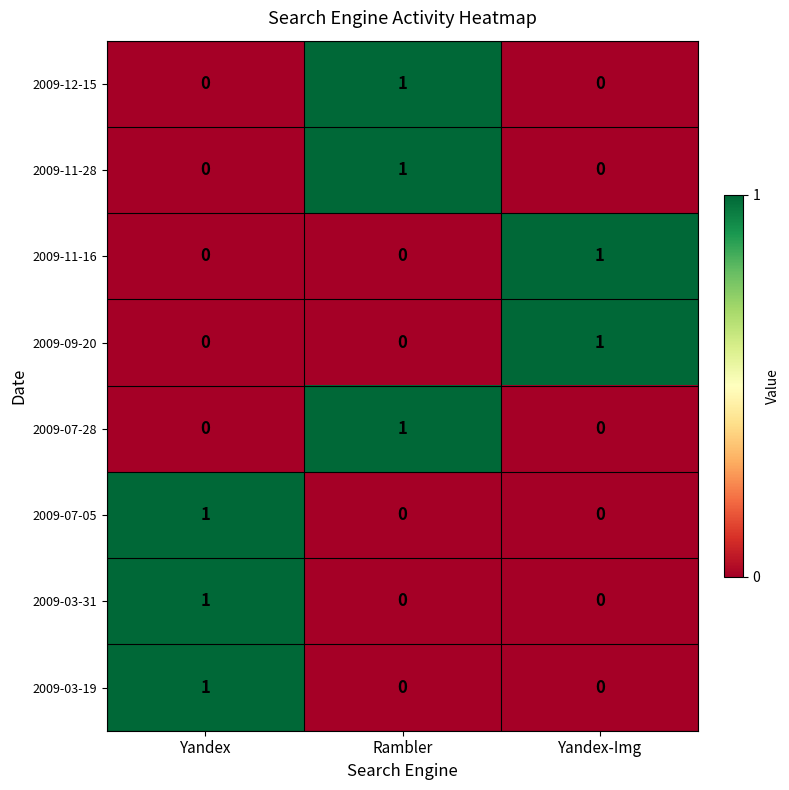

Reading left to right, list all the values displayed in this chart.

2009-12-15: Yandex=0	Rambler=1	Yandex-Img=0
2009-11-28: Yandex=0	Rambler=1	Yandex-Img=0
2009-11-16: Yandex=0	Rambler=0	Yandex-Img=1
2009-09-20: Yandex=0	Rambler=0	Yandex-Img=1
2009-07-28: Yandex=0	Rambler=1	Yandex-Img=0
2009-07-05: Yandex=1	Rambler=0	Yandex-Img=0
2009-03-31: Yandex=1	Rambler=0	Yandex-Img=0
2009-03-19: Yandex=1	Rambler=0	Yandex-Img=0